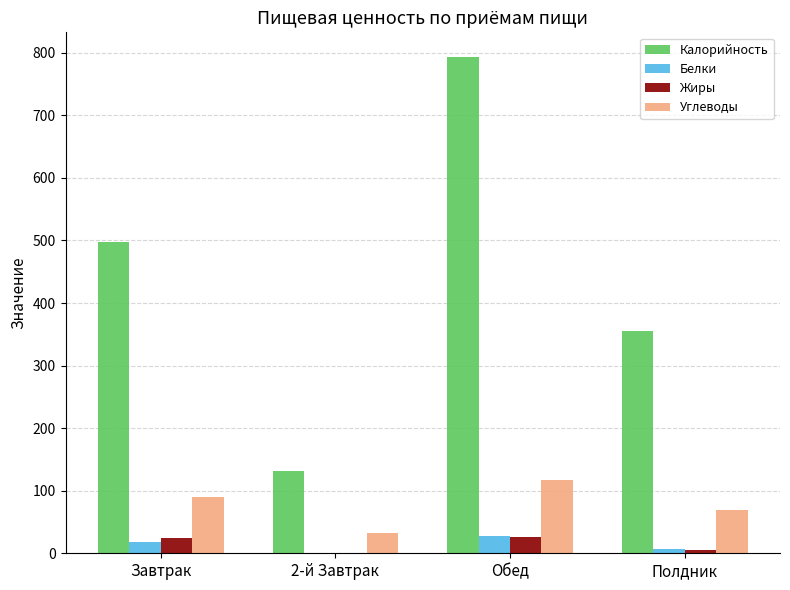

Read the Белки value at Завтрак.

18.2